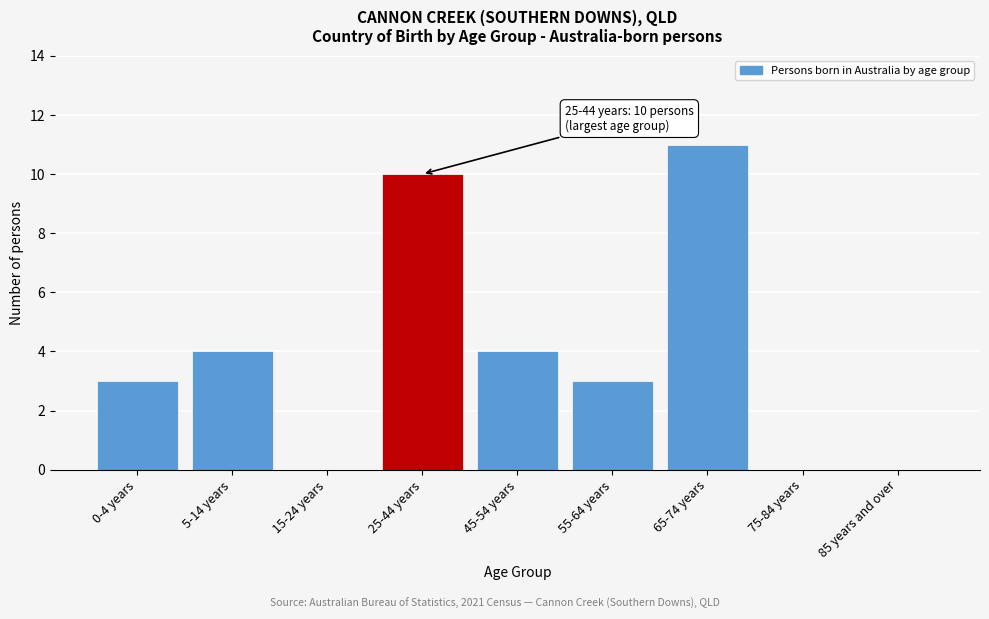

Reading right to left, what are all the values shown in this chart?

85 years and over=0	75-84 years=0	65-74 years=11	55-64 years=3	45-54 years=4	25-44 years=10	15-24 years=0	5-14 years=4	0-4 years=3